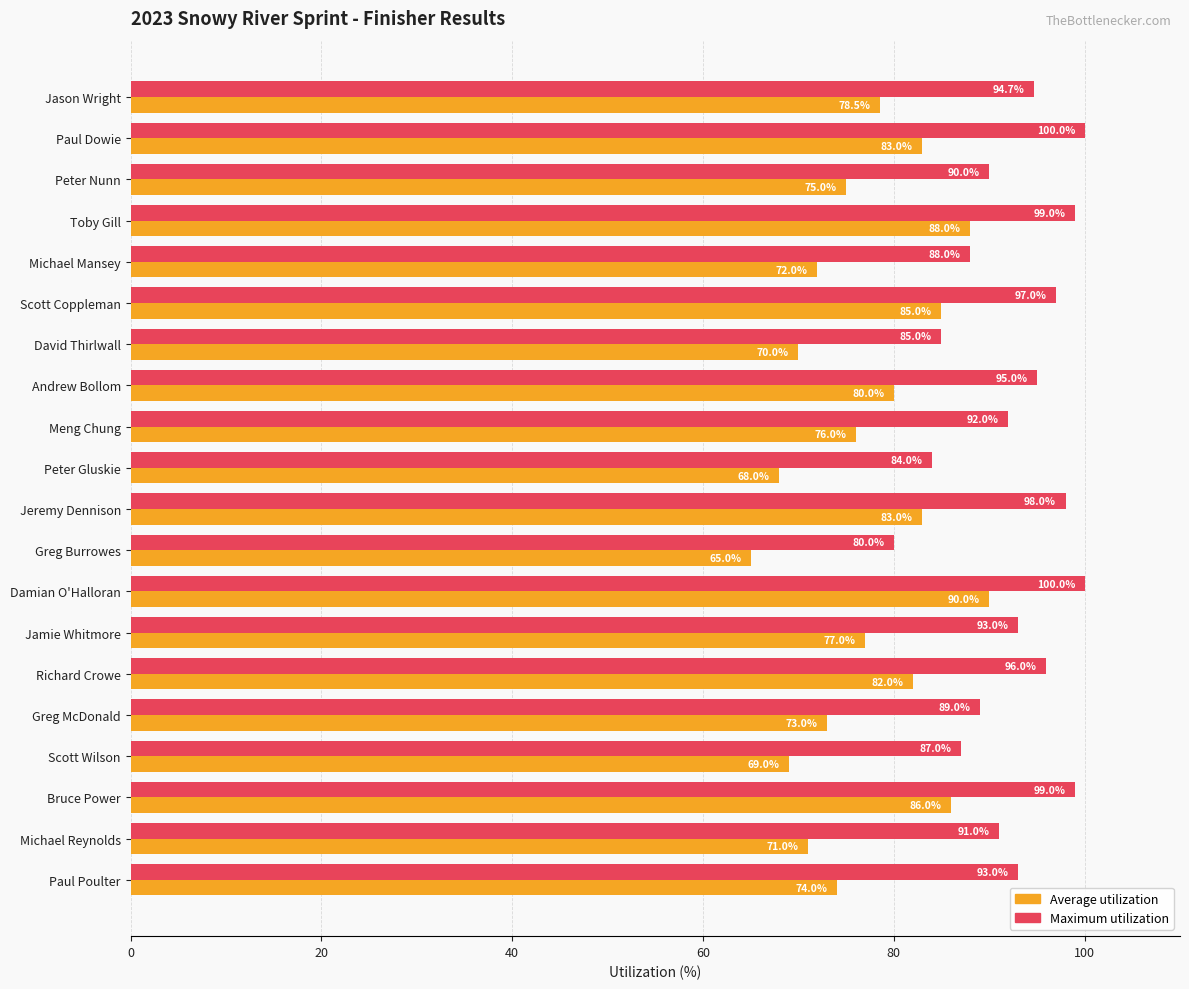

List the series in order of their overall mean, highest first.

Maximum utilization, Average utilization